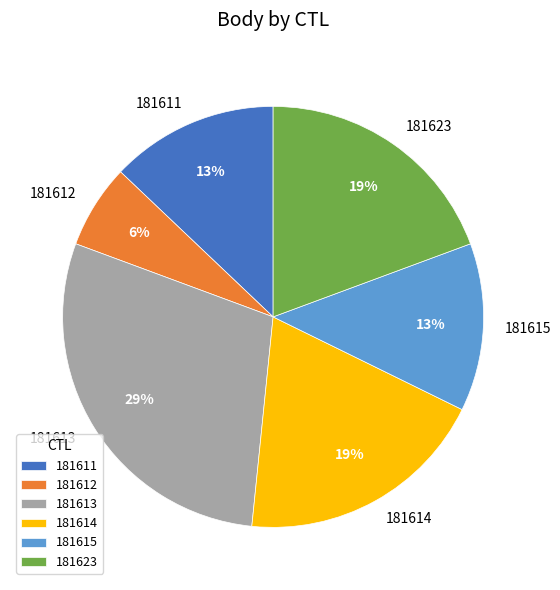

Is it true that 181615 is 13% of the pie?

True